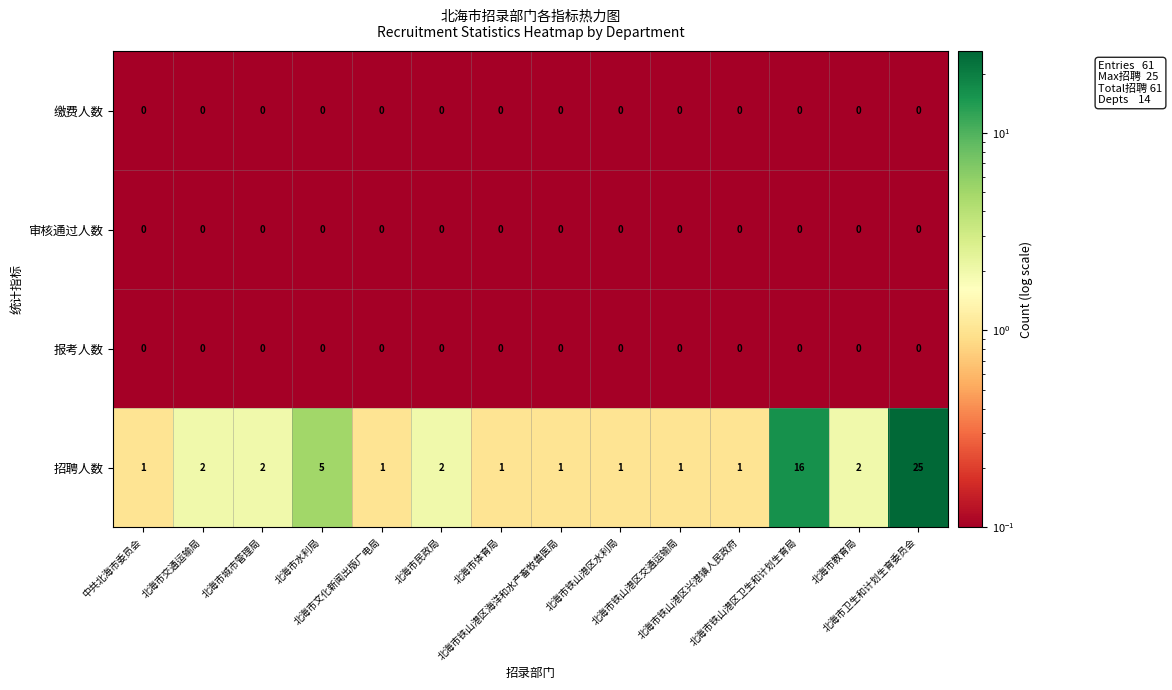

Which series has the widest spread of values?

招聘人数